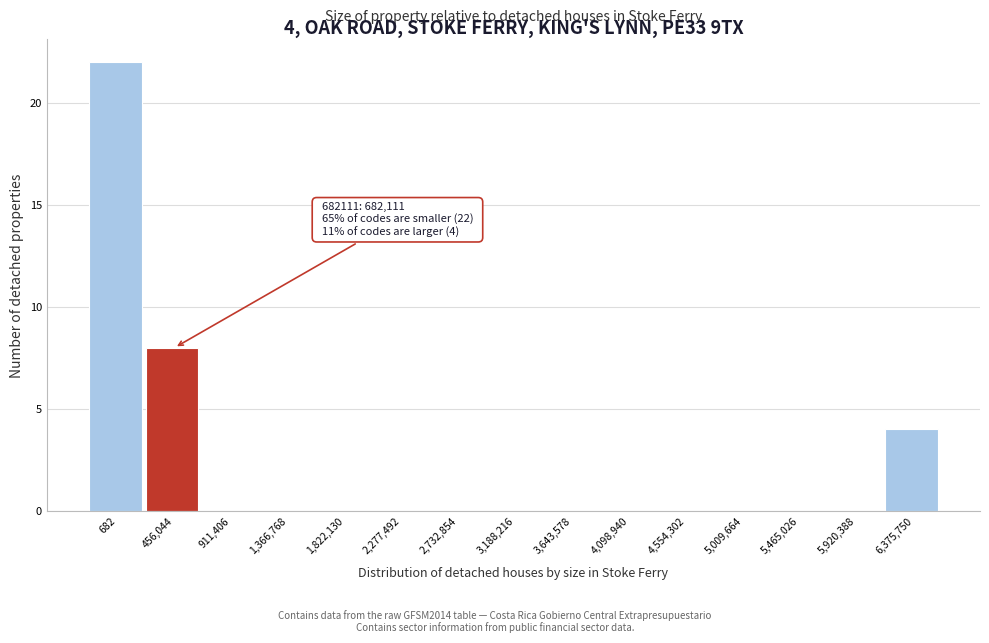

Reading right to left, what are all the values shown in this chart?

6,375,750=4	5,920,388=0	5,465,026=0	5,009,664=0	4,554,302=0	4,098,940=0	3,643,578=0	3,188,216=0	2,732,854=0	2,277,492=0	1,822,130=0	1,366,768=0	911,406=0	456,044=8	682=22